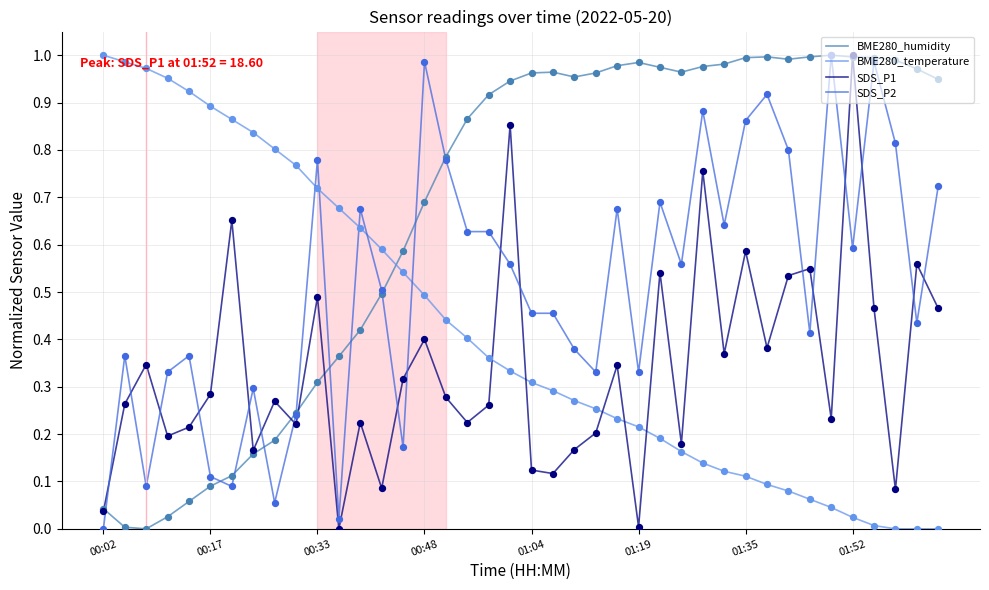

Which series has the largest total across all categories?

BME280_humidity